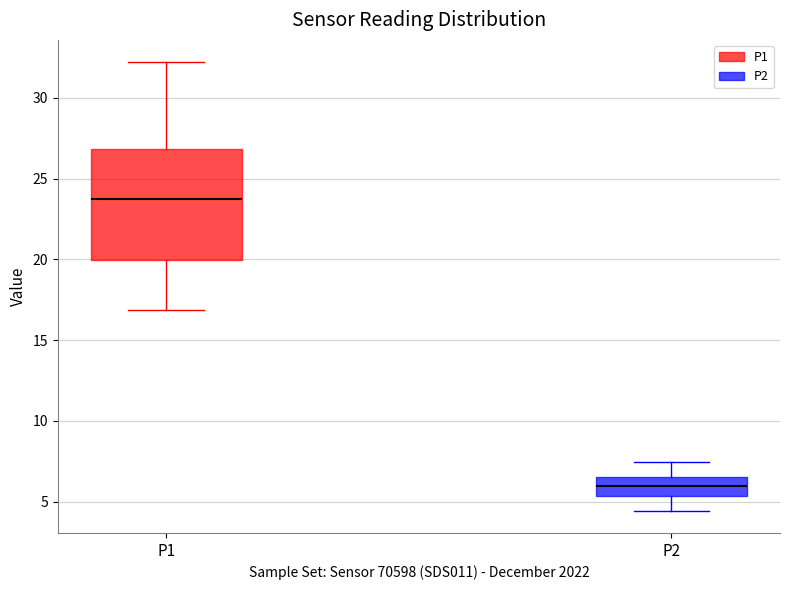

Which box's median line is the lowest?

P2